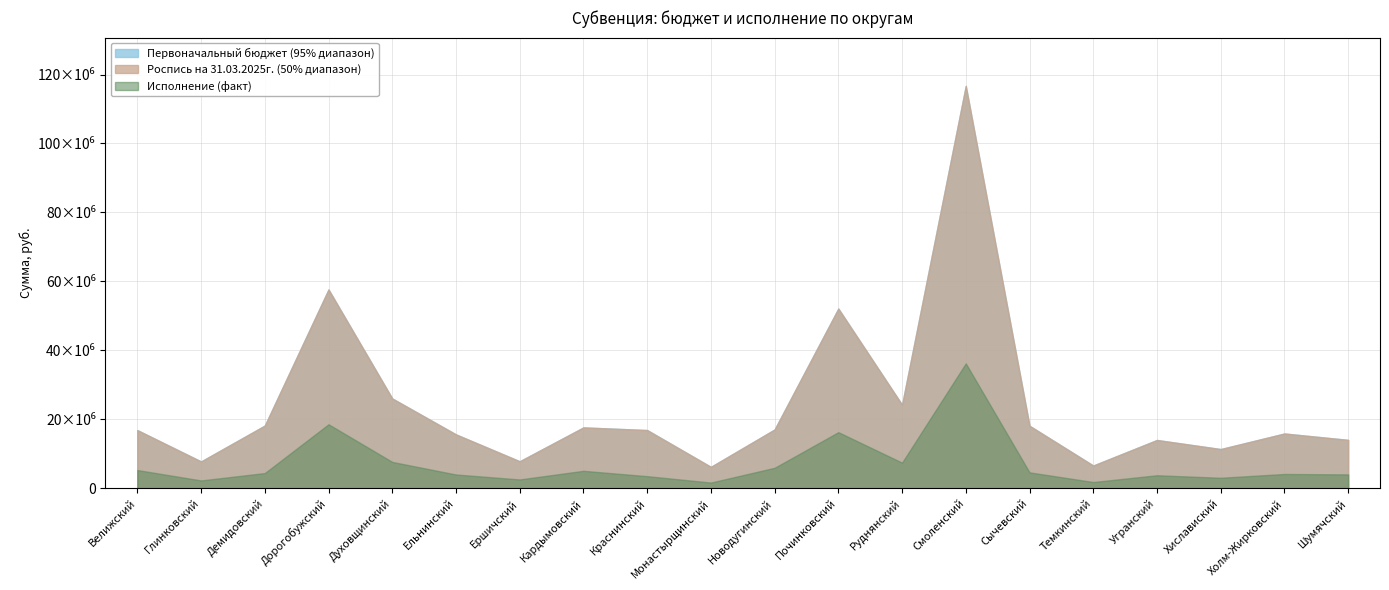

True or false: Роспись на 31.03.2025г. and Исполнение cross at least once.

False